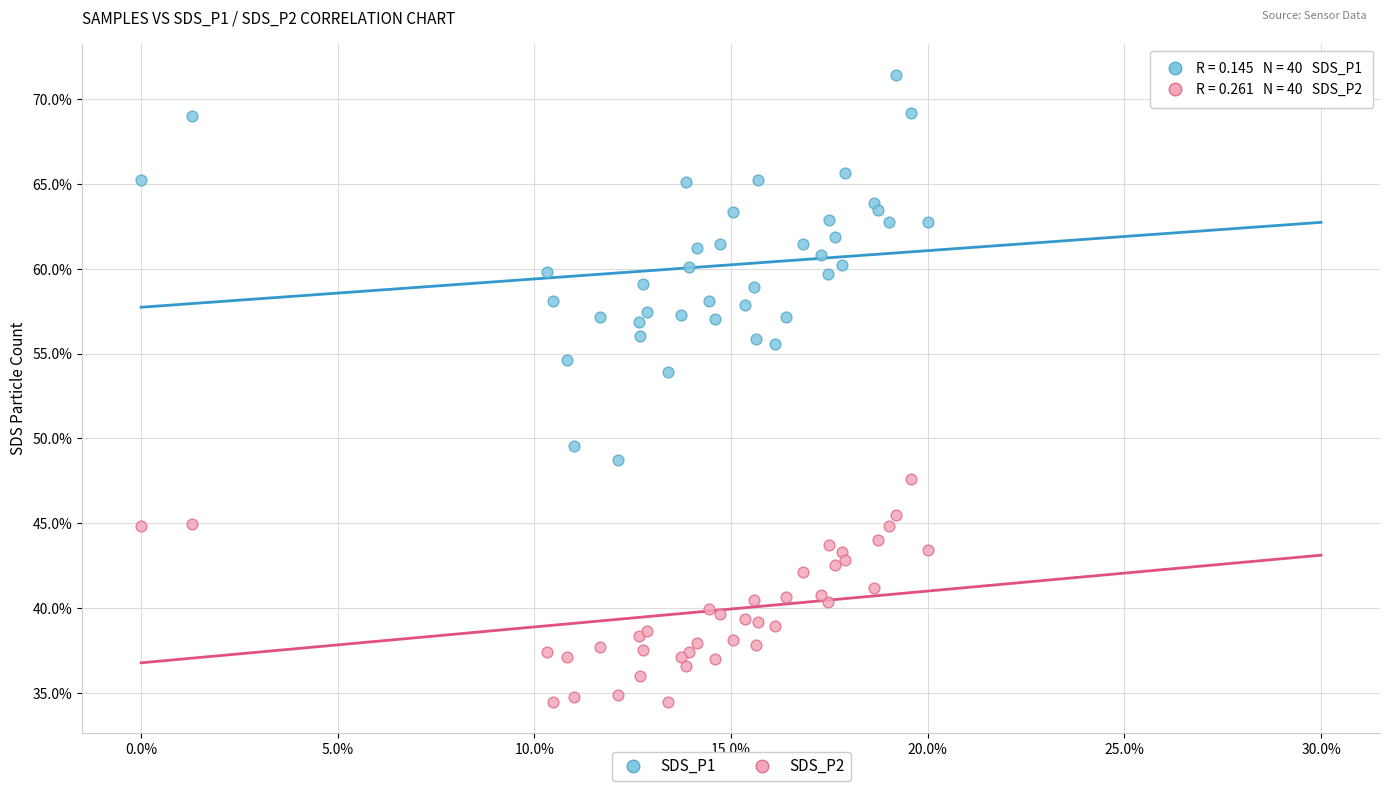

Which series contains the lowest Y value?

SDS_P2